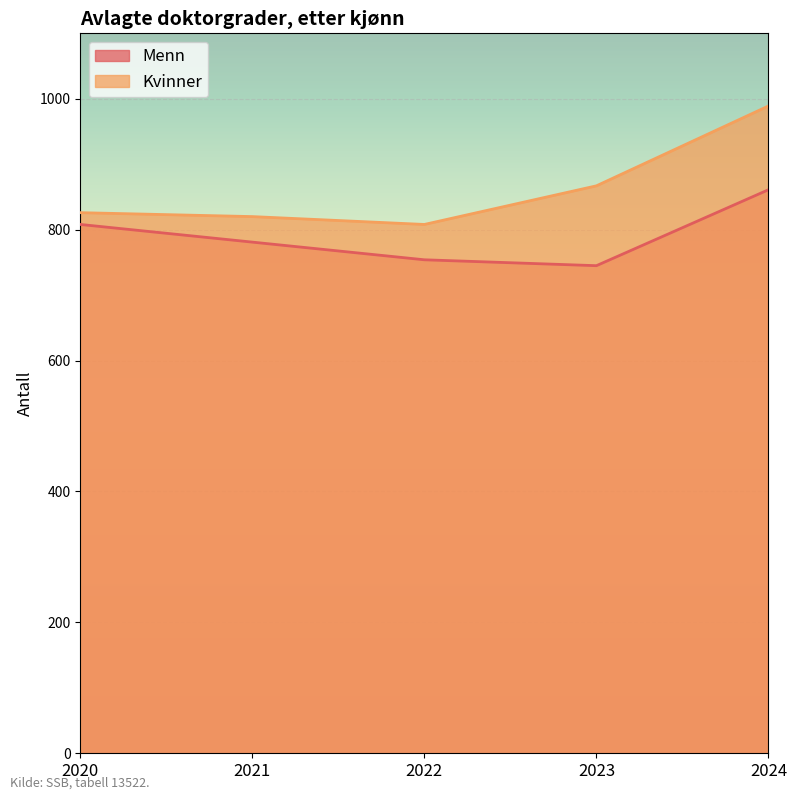

Which has a higher value, 2024 or 2022?

2024